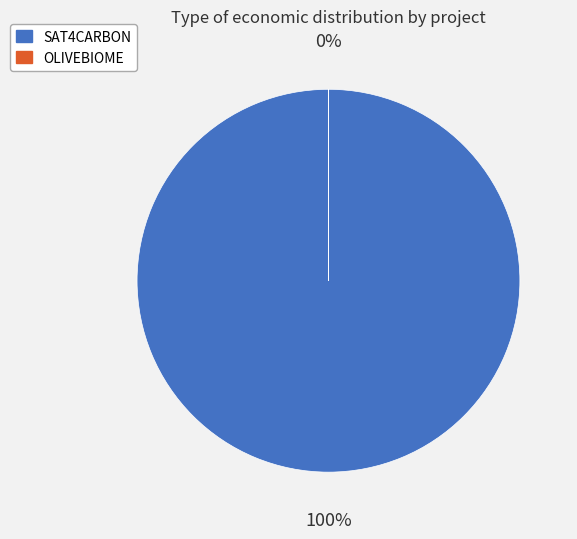

Which slice represents more than half of the pie?

Grup Operatiu SAT4CARBON